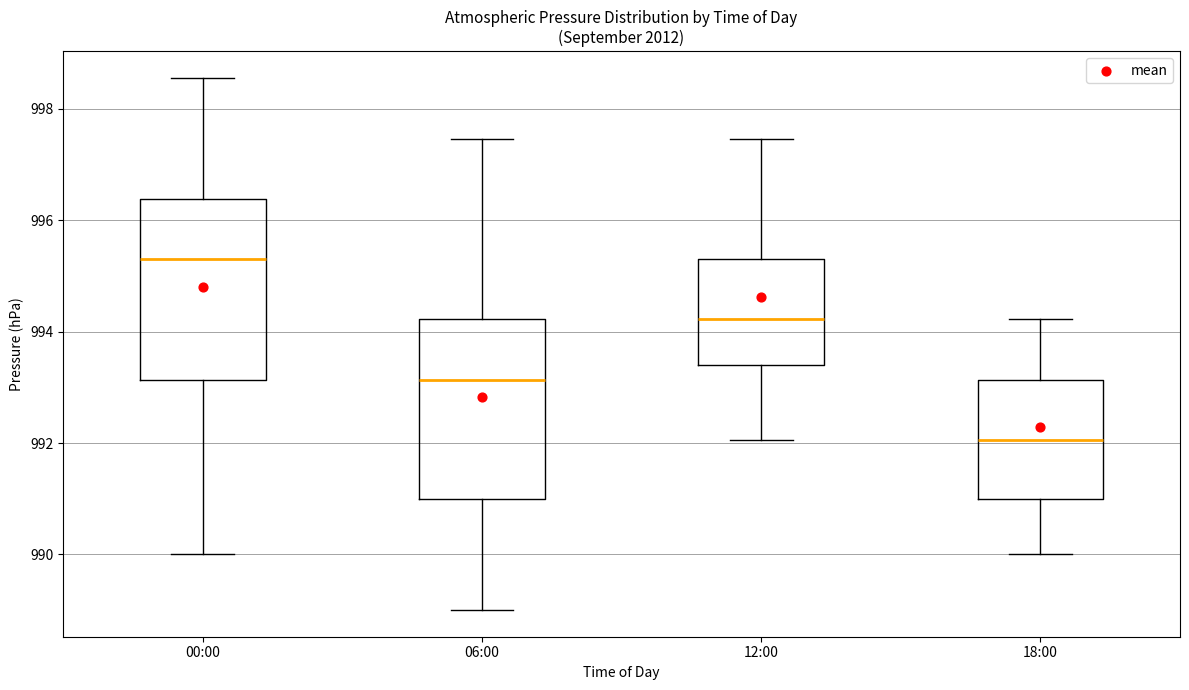

Which box has the lowest median line?

18:00